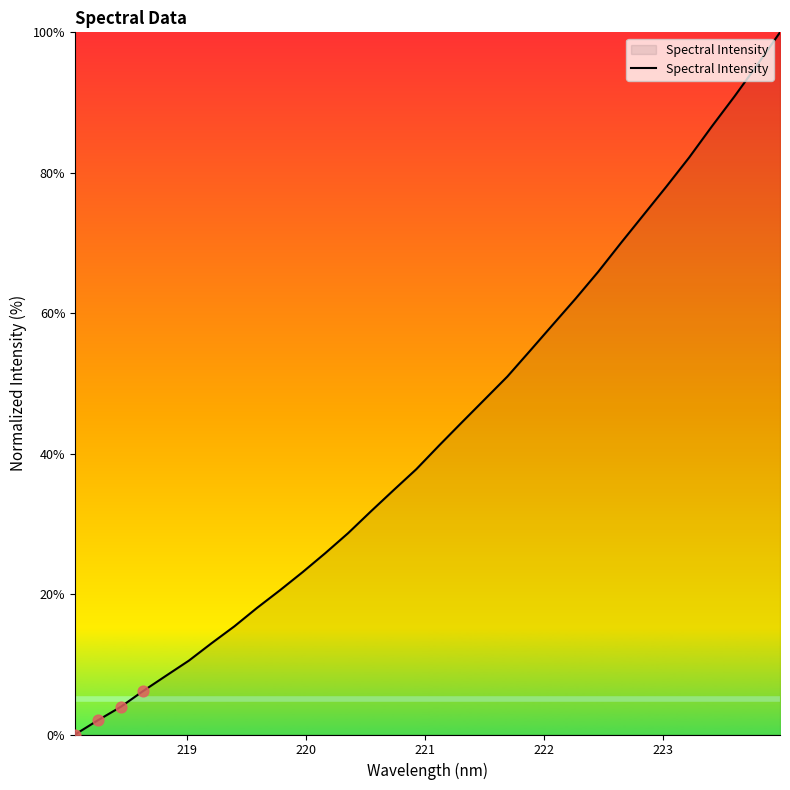

What is the maximum value shown in the chart?

100.0